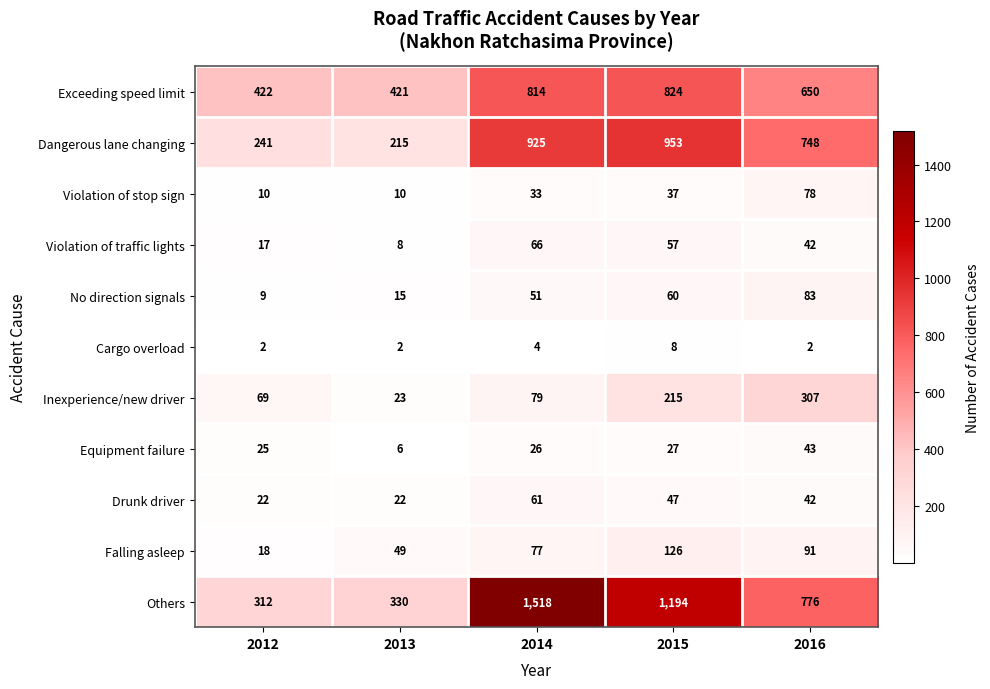

Where is Dangerous lane changing nearest to the value 584?

2016